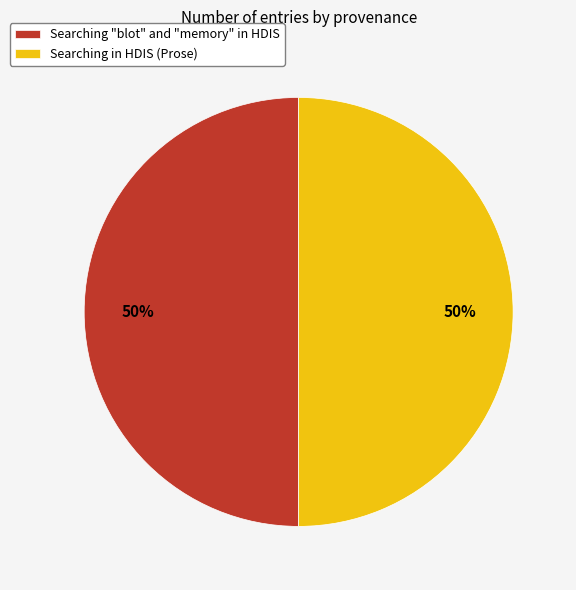

To the nearest percent, what percentage of the pie is Searching "blot" and "memory" in HDIS?

50%